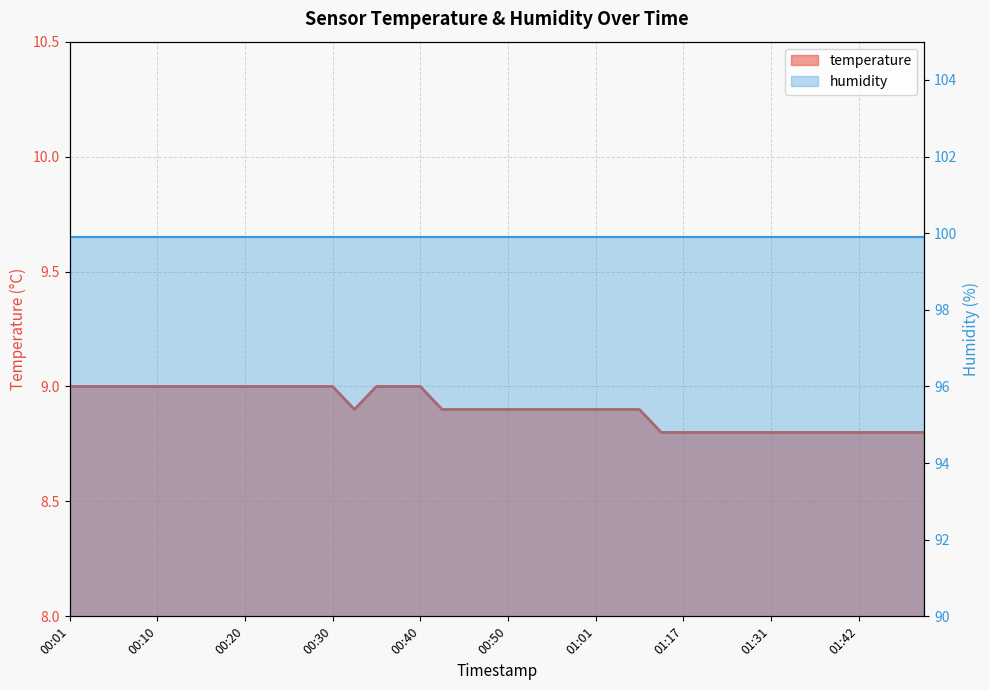

Count the values in the range 8 to 9.

40